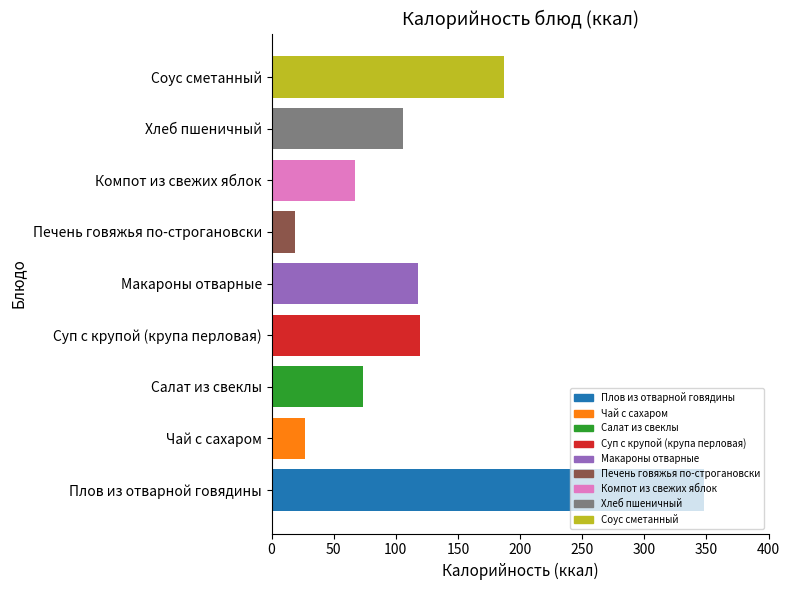

How many categories are shown in the chart?

9